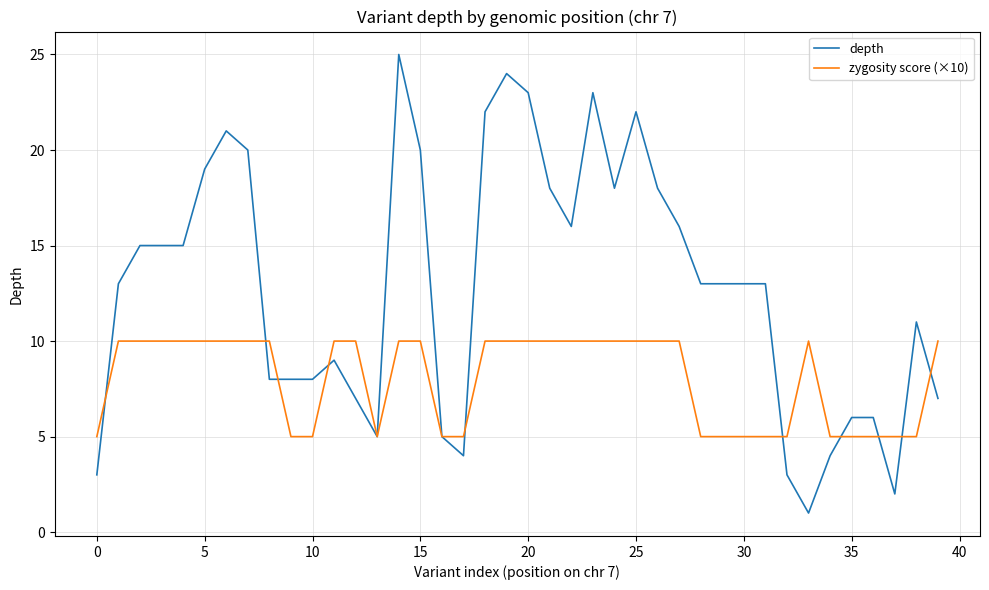

What is the maximum value shown in the chart?

25